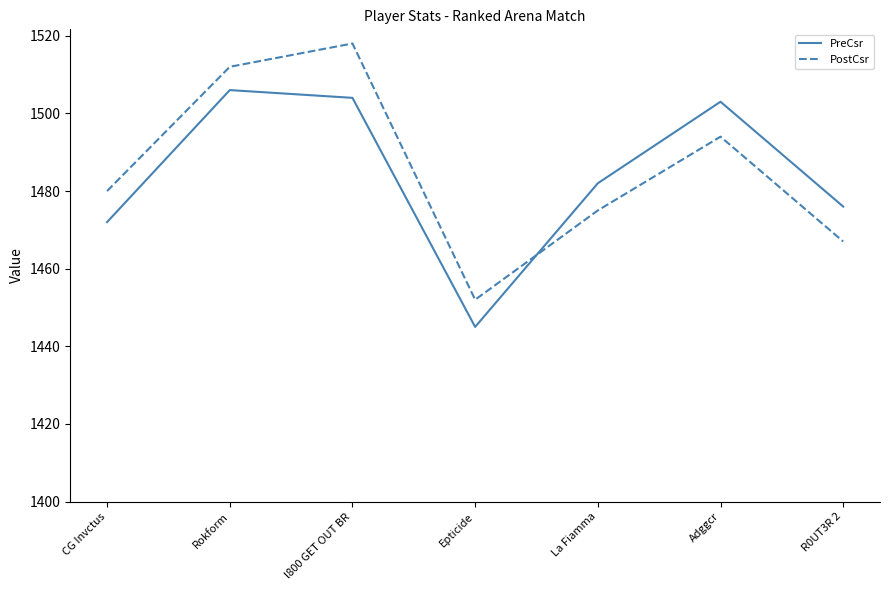

Which category has the lowest value in the PreCsr series?

Epticide